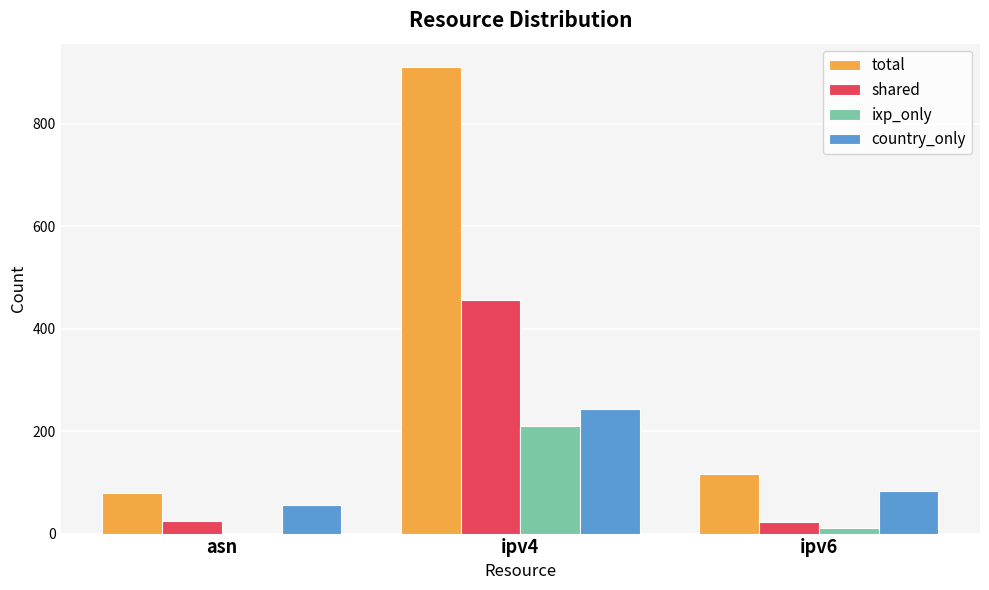

What is the greatest value displayed?

911